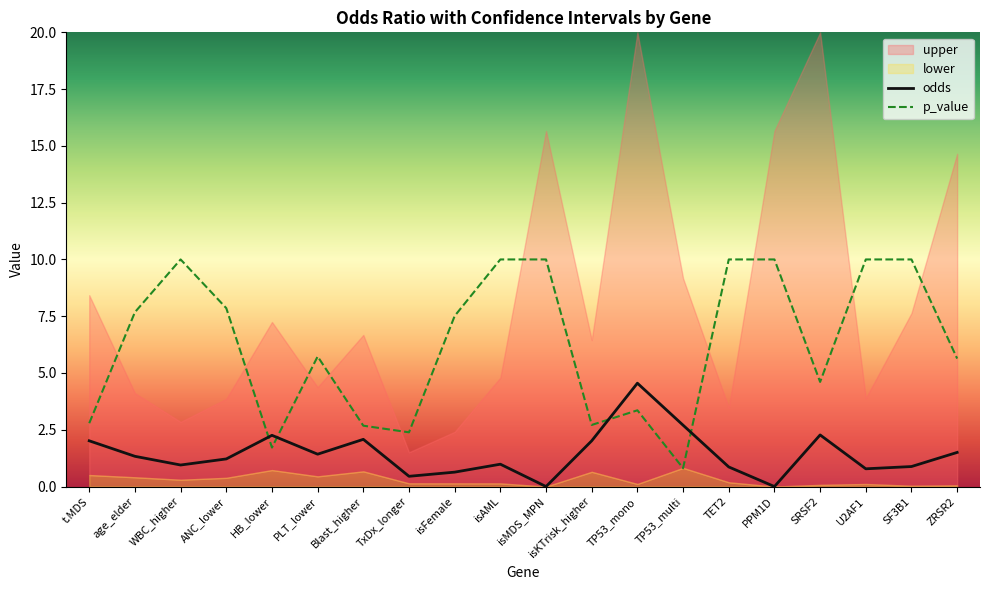

What is the value of the p_value point at the 8th from the left?

2.4